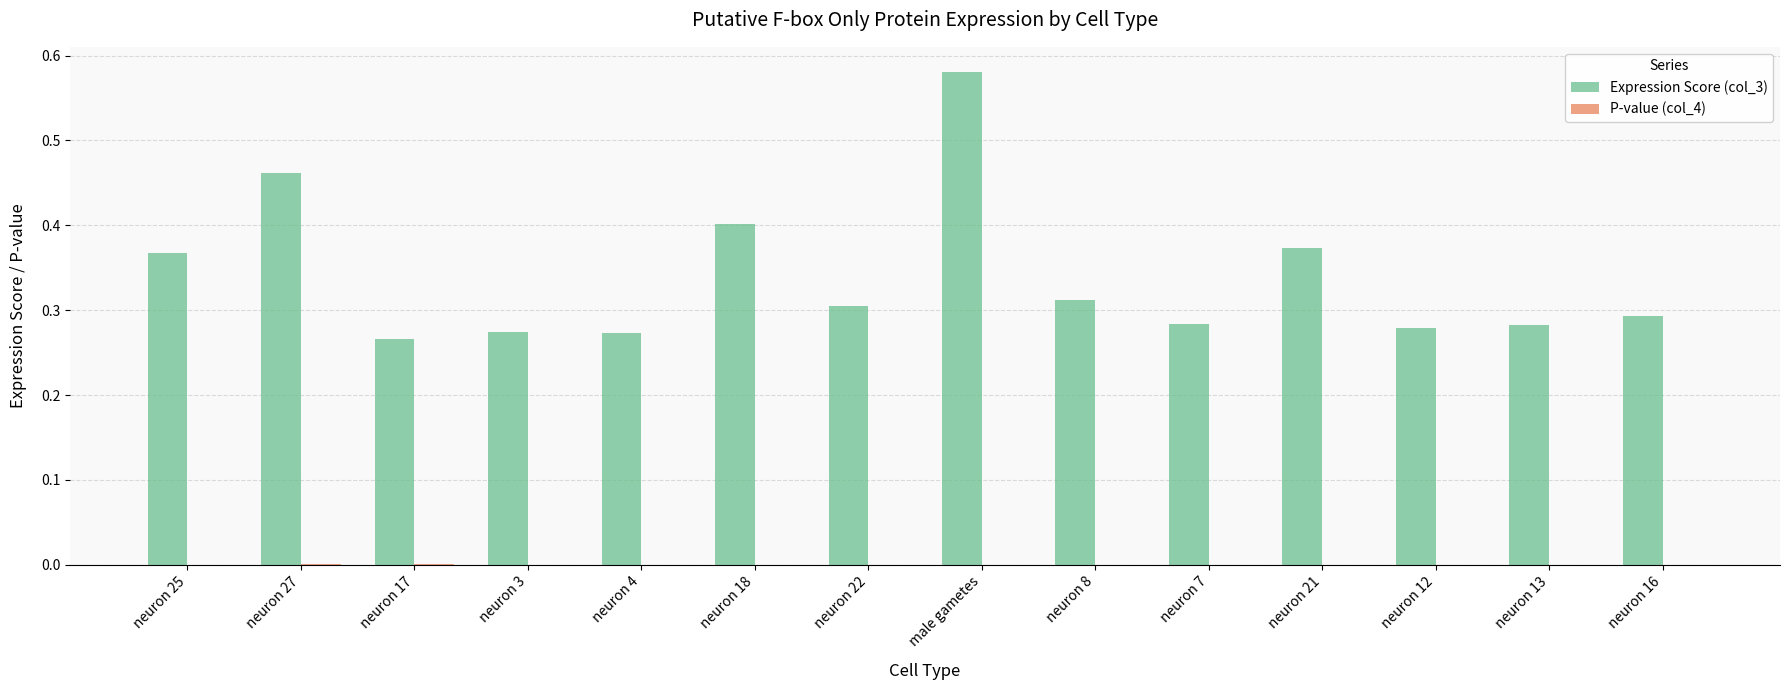

True or false: Expression Score (col_3) has a value of 0.3 at neuron 12.

True